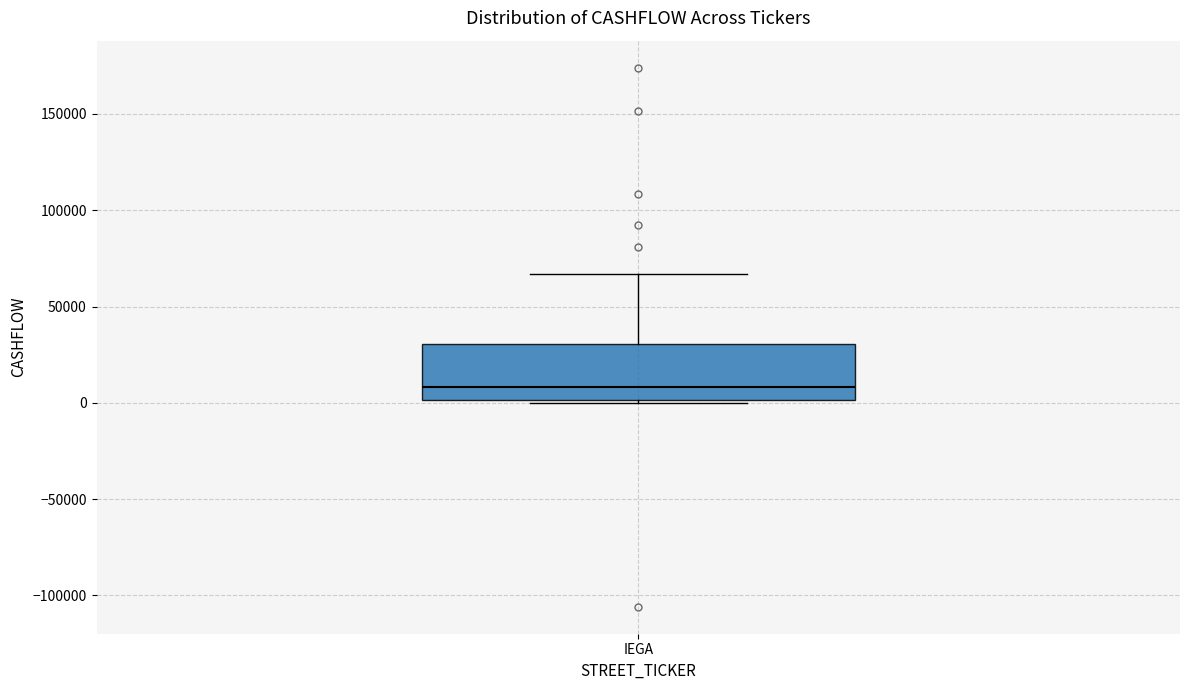

Read this box plot against the y-axis: the position of the median line, the range covered by the box, and the ends of both whiskers. The values are not printed on the chart, so give them approximately, as read against the axis.

median 10000, box 0 to 30000, whiskers 0 (just below the box's lower edge) to 65000